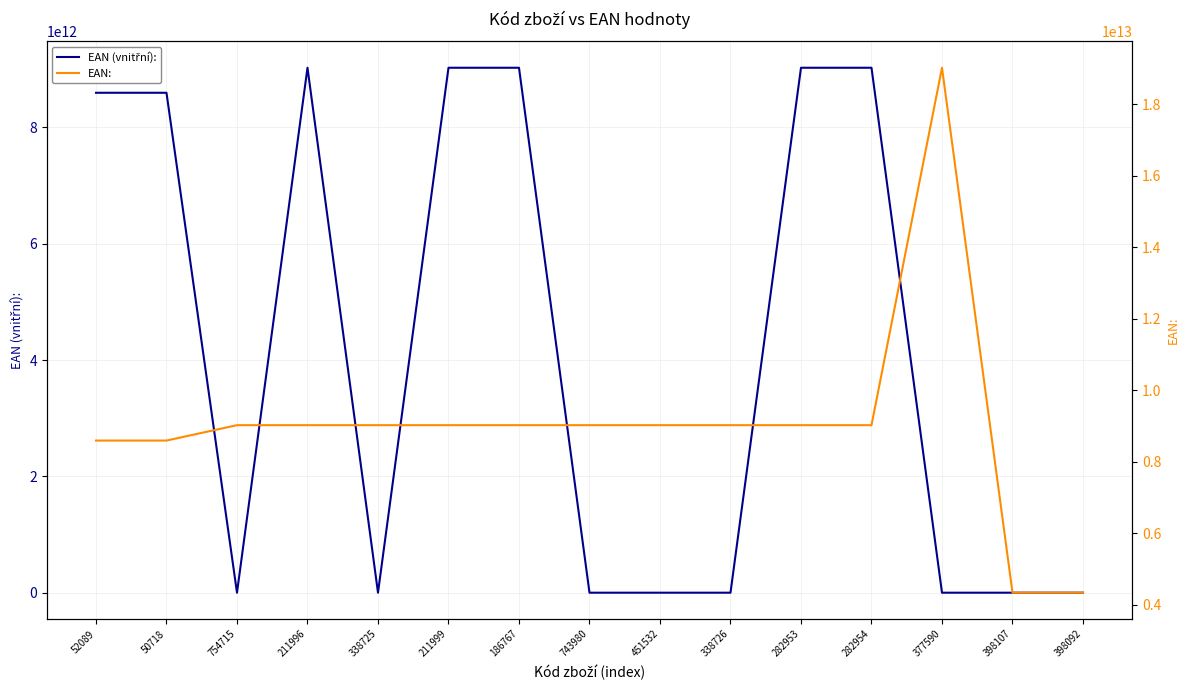

True or false: EAN: and EAN (vnitřní): intersect in this chart.

False